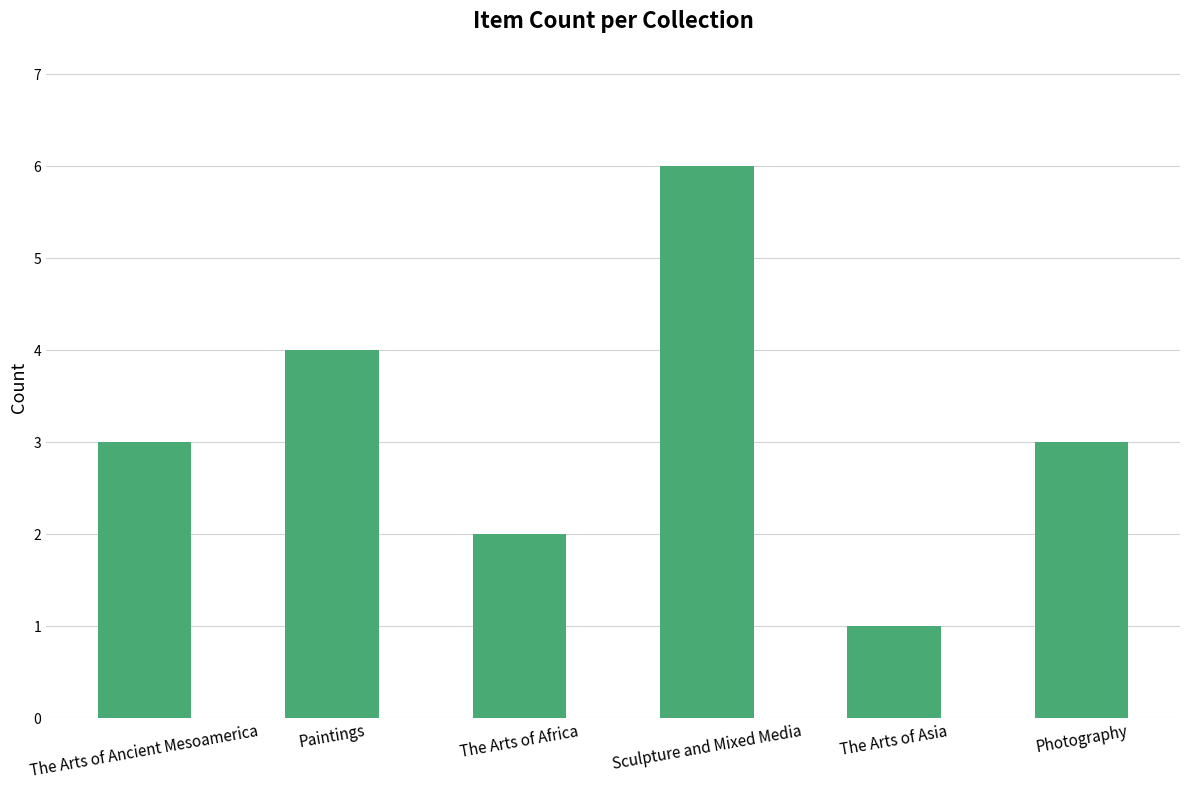

What is the sum of all values?

19